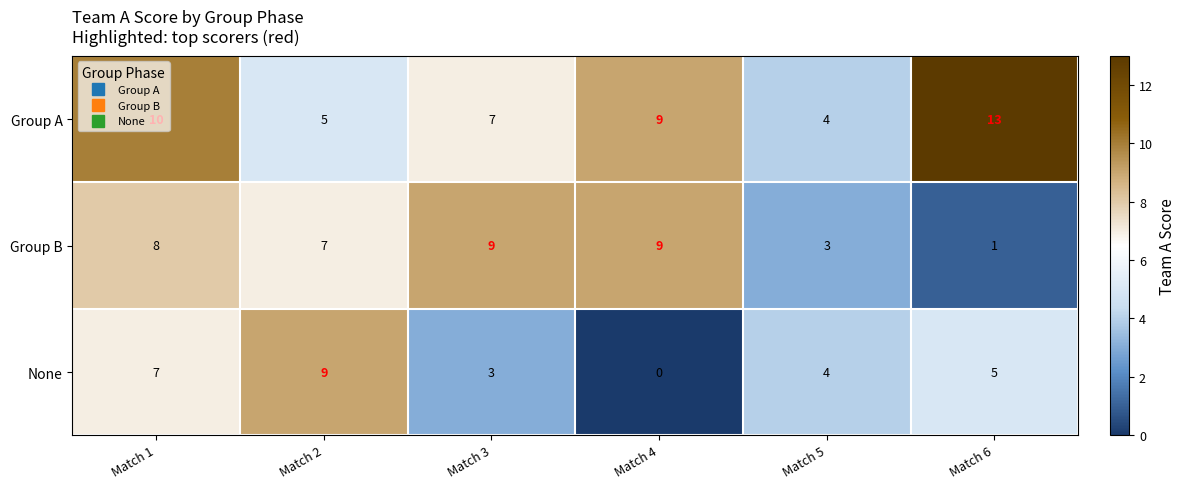

Between Match 2 and Match 5, which series saw the biggest shift?

None